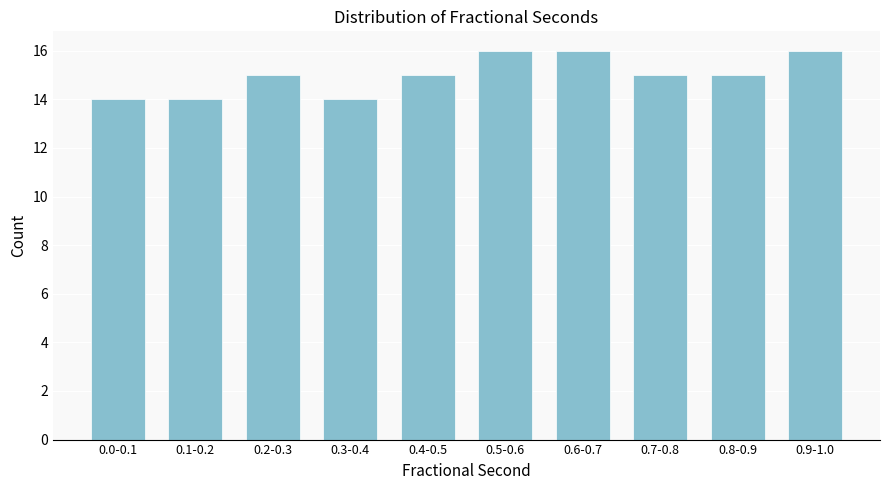

Reading left to right, what are all the values shown in this chart?

0.0-0.1=14	0.1-0.2=14	0.2-0.3=15	0.3-0.4=14	0.4-0.5=15	0.5-0.6=16	0.6-0.7=16	0.7-0.8=15	0.8-0.9=15	0.9-1.0=16